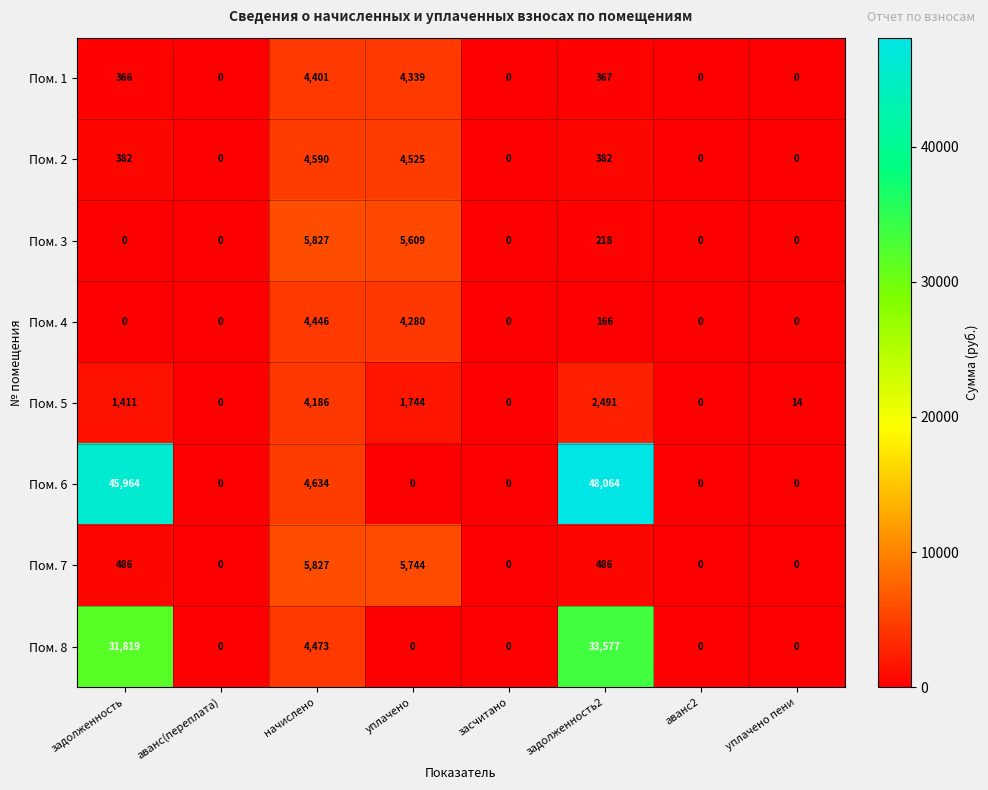

Between задолженность and уплачено пени, which series saw the biggest shift?

Пом. 6